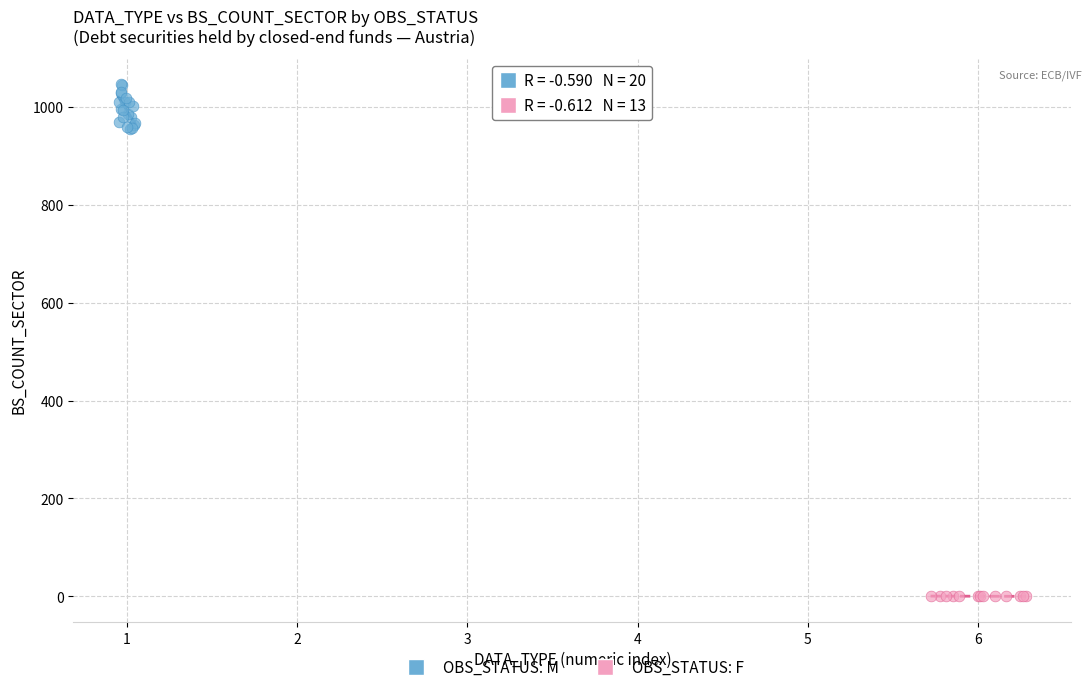

What are all the series names shown in the legend?

OBS_STATUS: M, OBS_STATUS: F